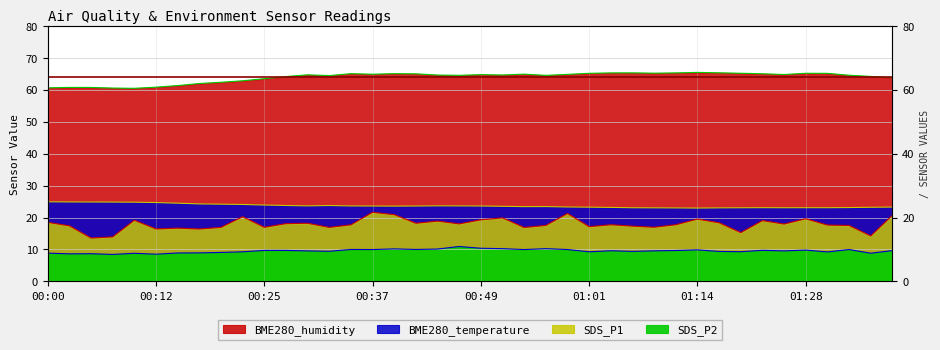

Count the number of data series in this chart.

4